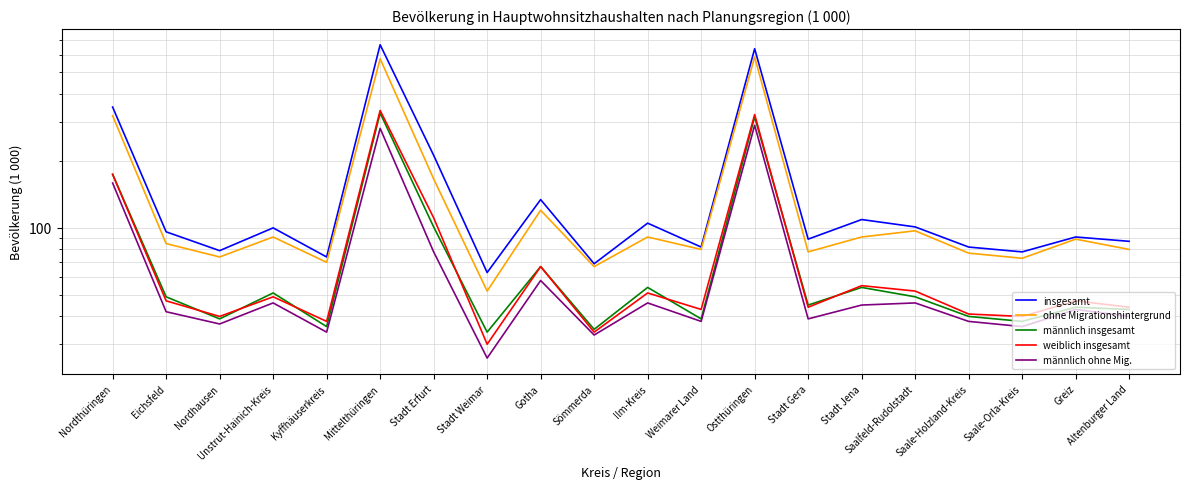

True or false: weiblich insgesamt and männlich ohne Mig. intersect in this chart.

False